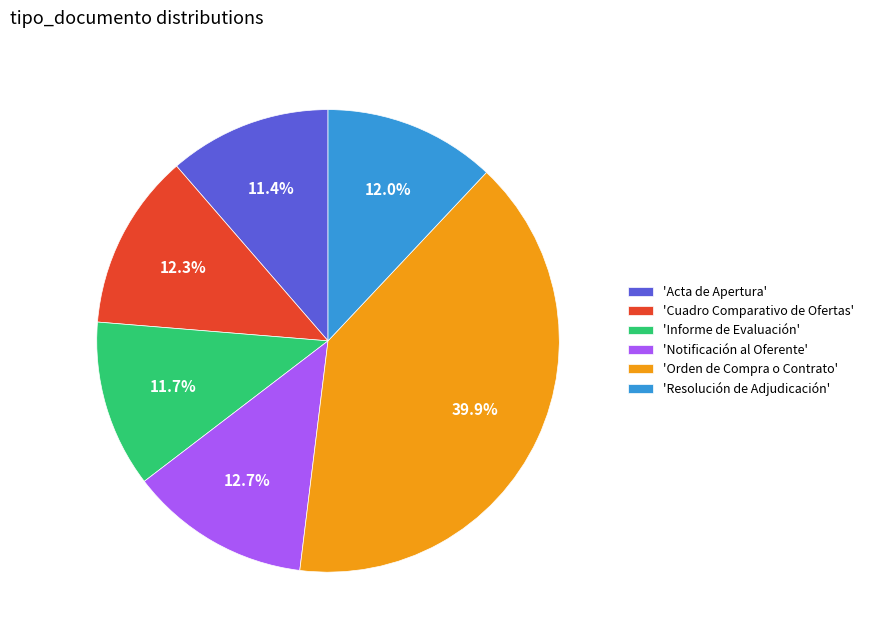

What is the largest slice in the pie chart?

'Orden de Compra o Contrato'